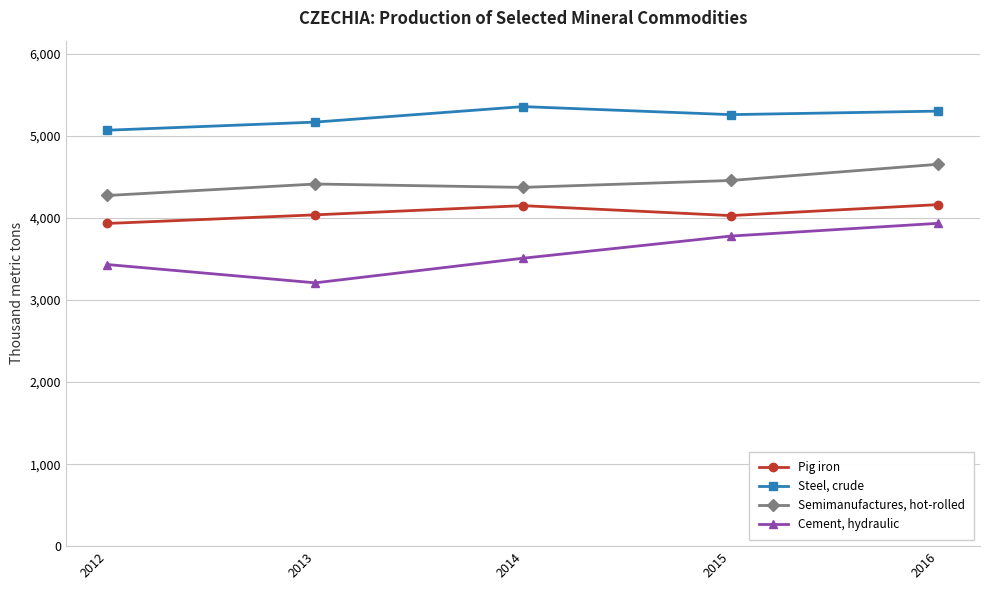

True or false: Pig iron and Semimanufactures, hot-rolled intersect in this chart.

False